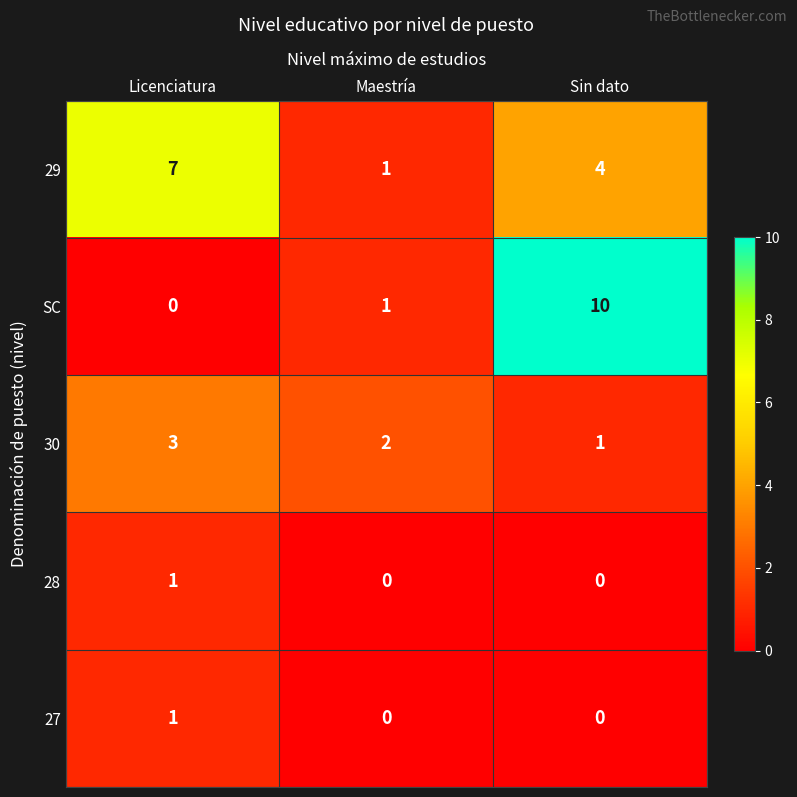

Reading left to right, transcribe all the data shown in this chart.

29: Licenciatura=7	Maestría=1	Sin dato=4
SC: Licenciatura=0	Maestría=1	Sin dato=10
30: Licenciatura=3	Maestría=2	Sin dato=1
28: Licenciatura=1	Maestría=0	Sin dato=0
27: Licenciatura=1	Maestría=0	Sin dato=0